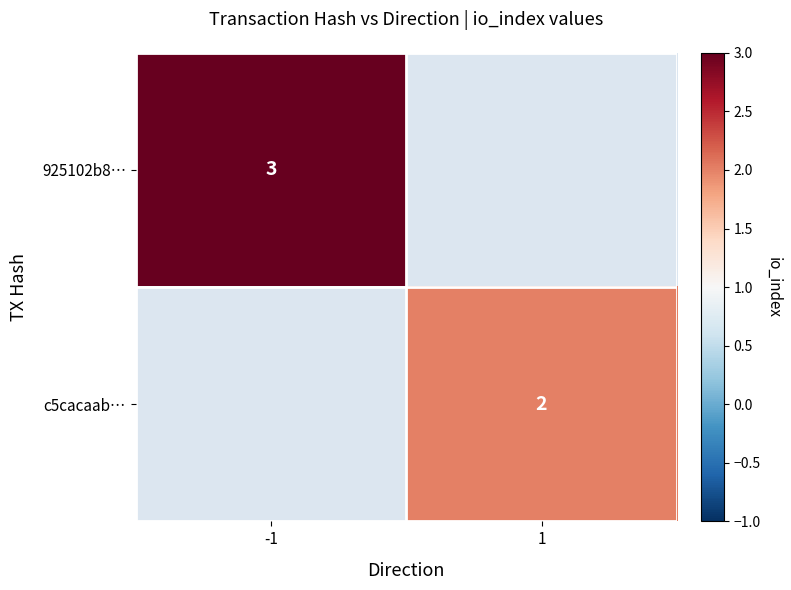

The 925102b8… series shows 3 at -1. True or false?

True